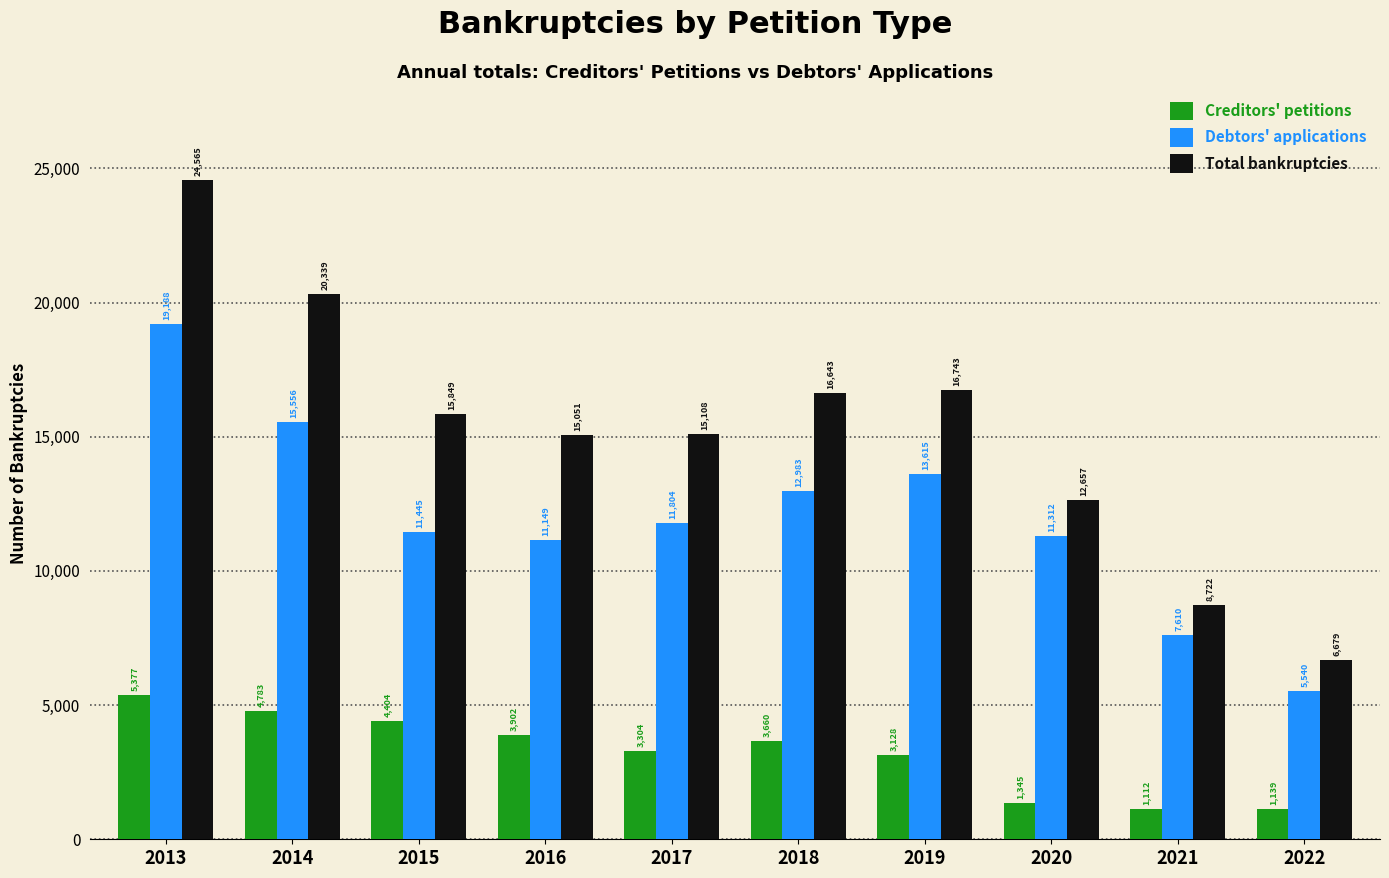

What is the difference between the Total bankruptcies values at 2021 and 2017?

6386